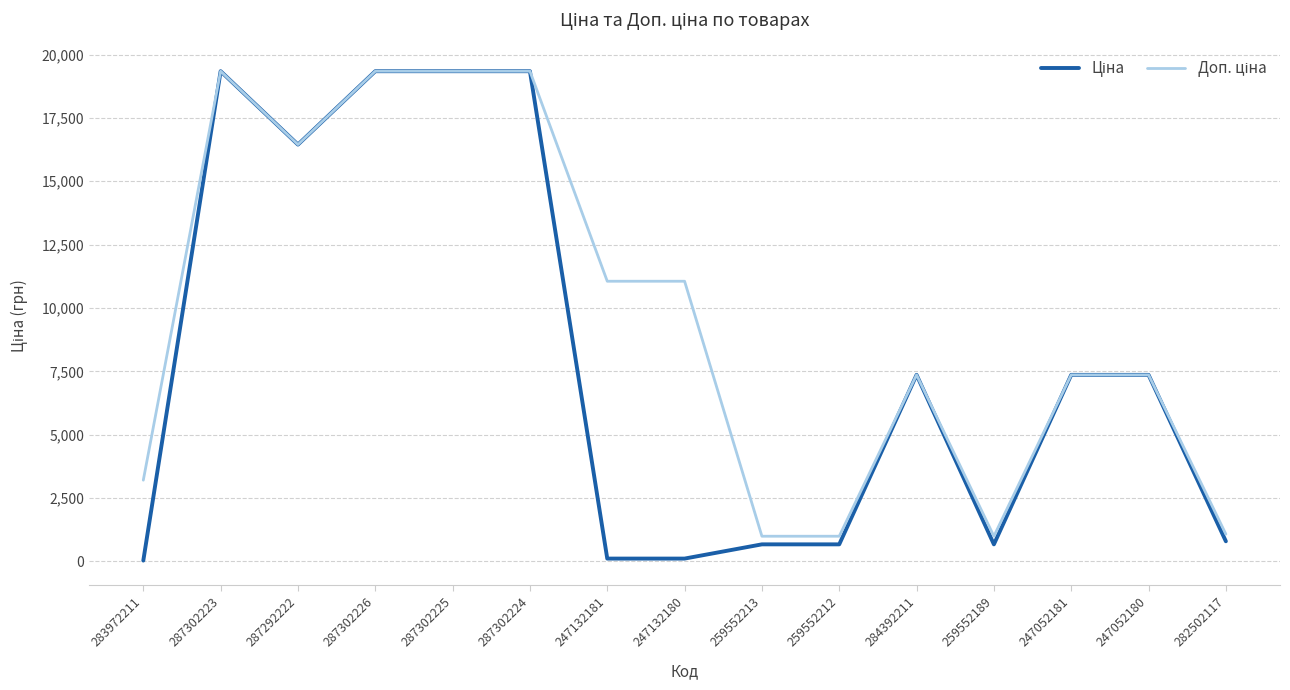

What is the greatest value displayed?

19343.1